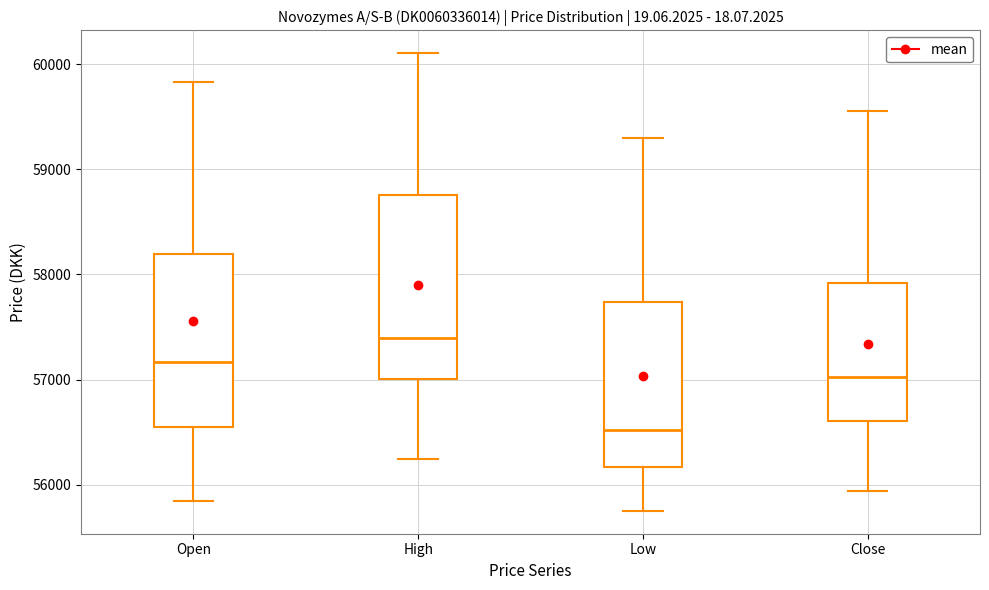

Which box's median line is the highest?

High